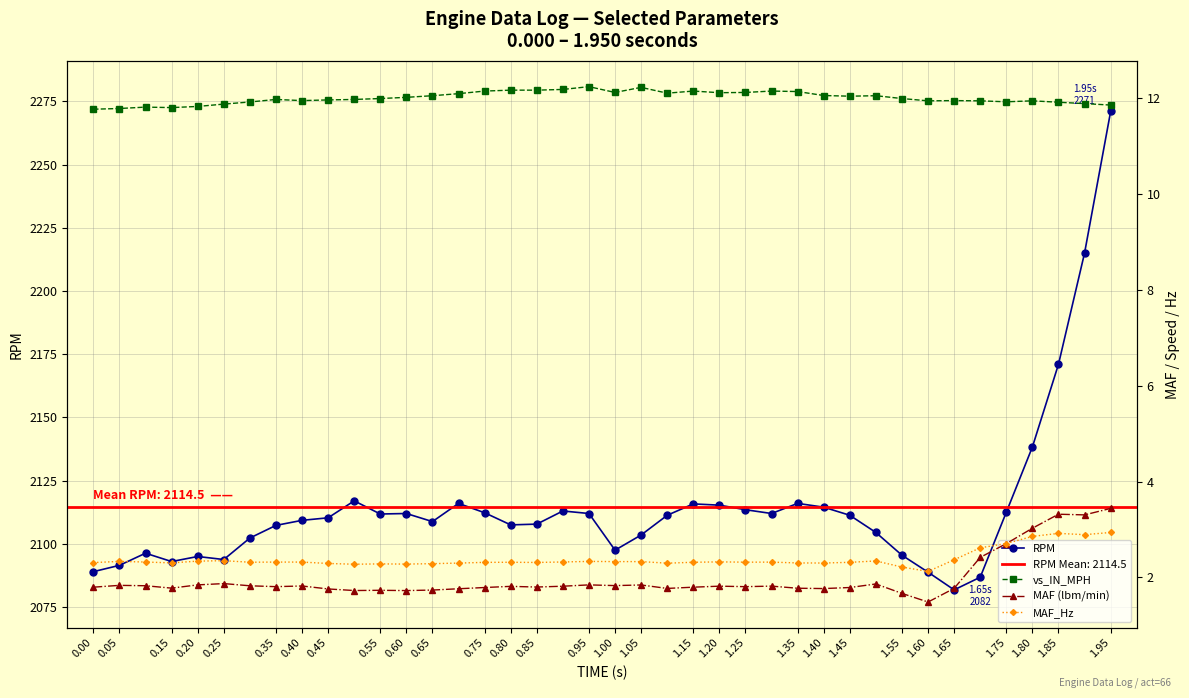

True or false: vs_IN_MPH and RPM cross at least once.

False